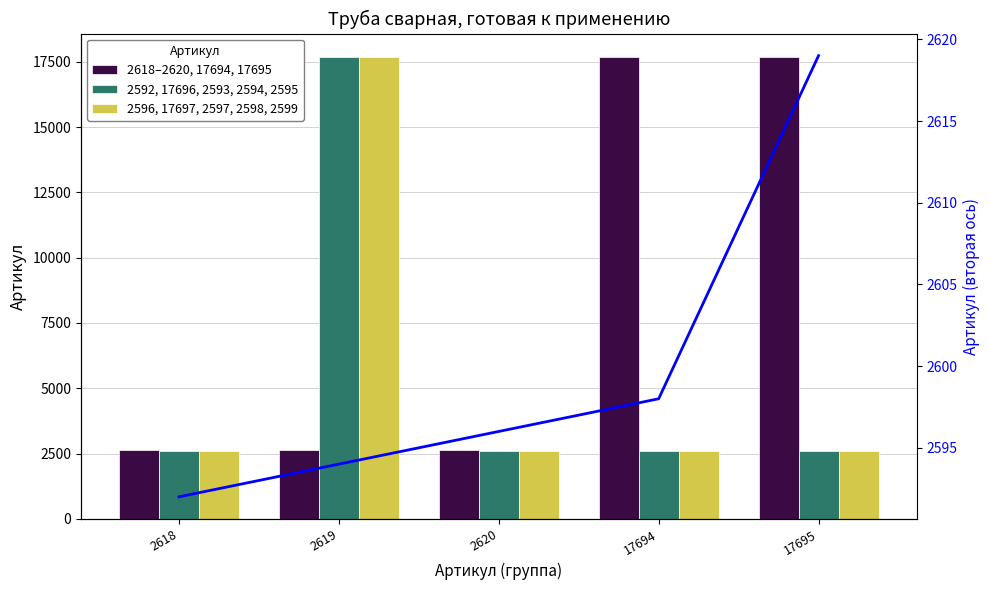

The 2592, 17696, 2593, 2594, 2595 series shows 4213 at 17694. True or false?

False